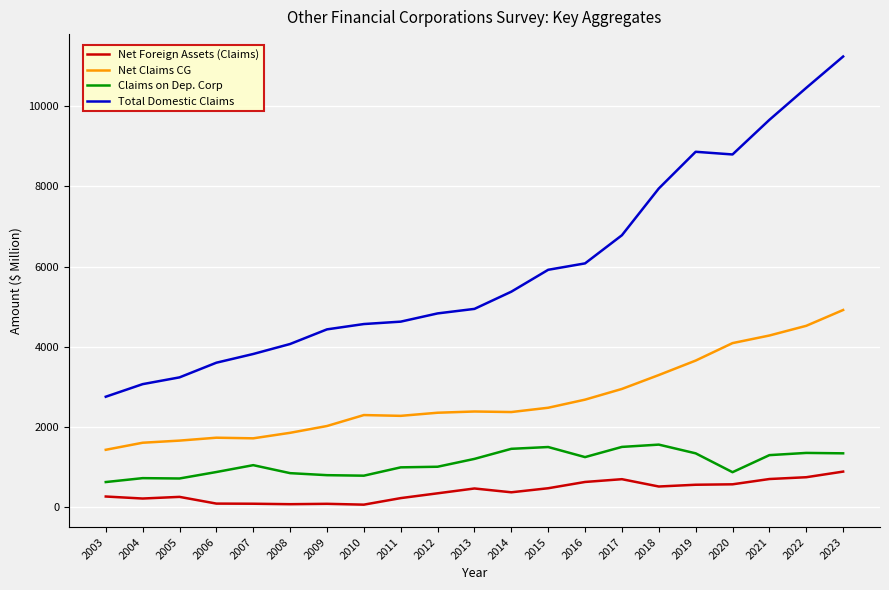

Is this an area chart (filled region under the line)?

No